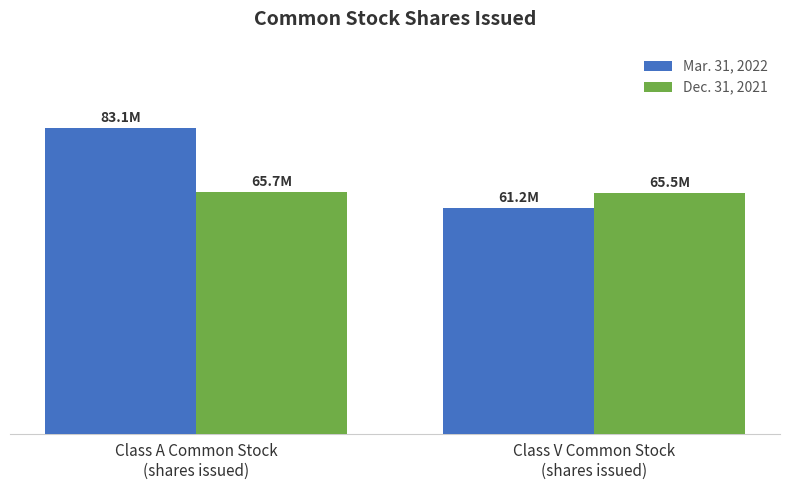

What is the label of the 2nd bar from the right?

Class A Common Stock
(shares issued)